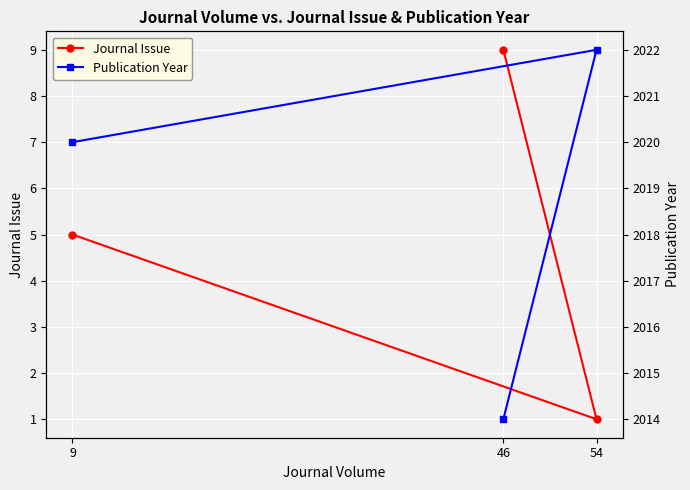

How many lines are shown in the chart?

2